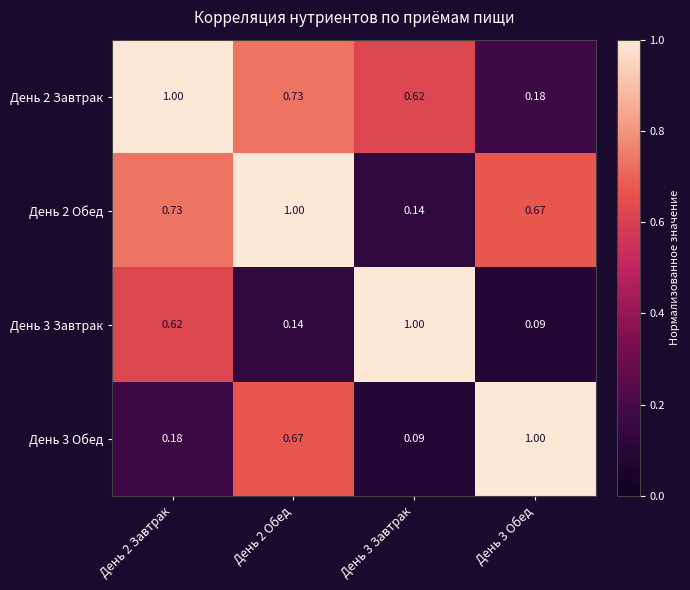

Is the value of День 3 Обед at День 2 Обед greater than the value of День 3 Завтрак at День 3 Завтрак?

No